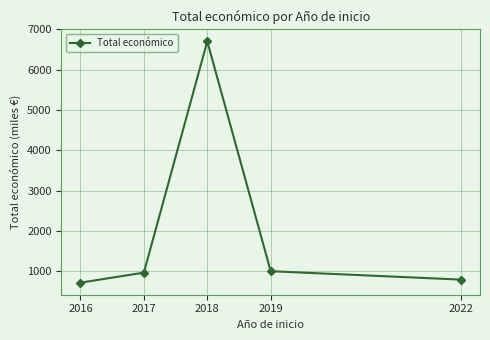

What is the difference between the maximum and minimum values?

5987.2